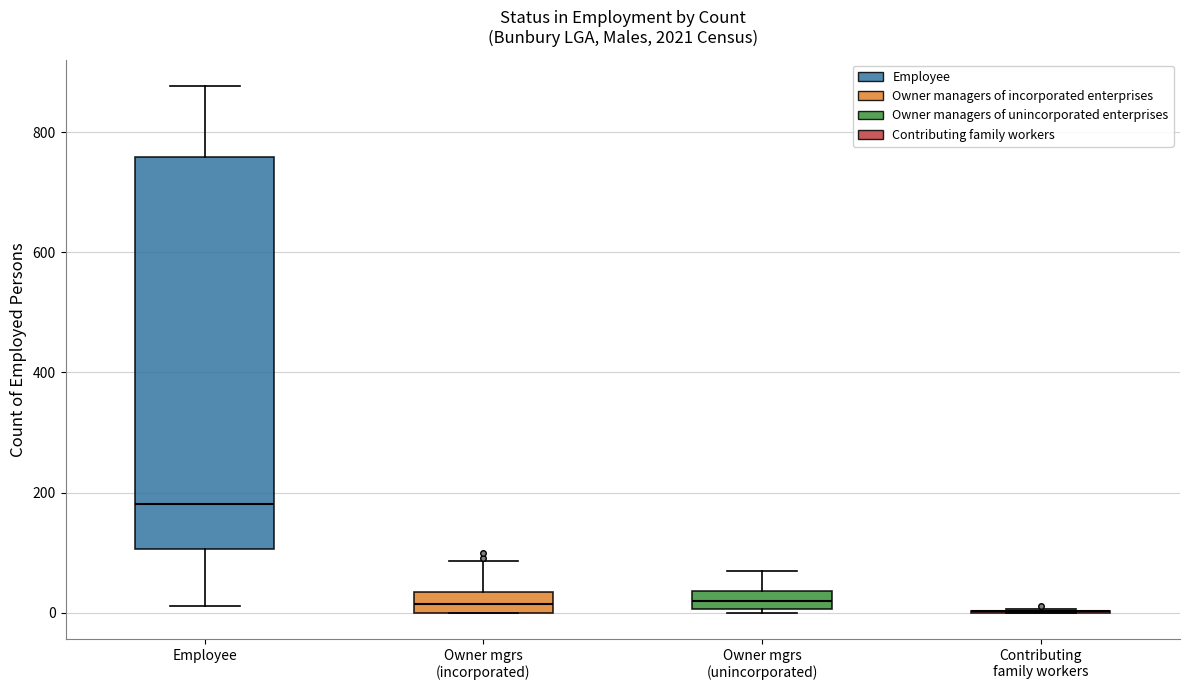

Where is the upper edge of the box for Owner mgrs (unincorporated) on the y-axis? The values are not printed on the chart, so give them approximately, as read against the axis.

40